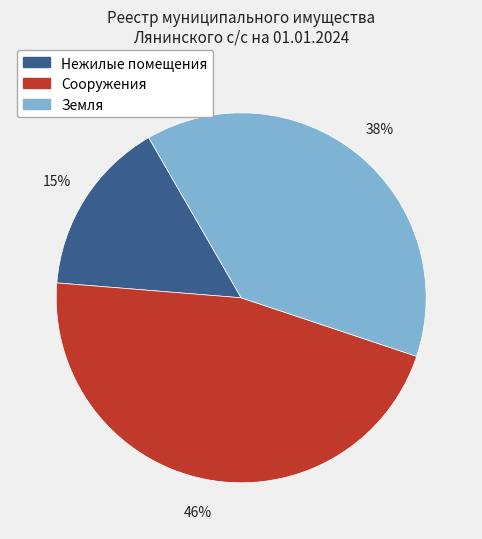

To the nearest percent, what is the combined percentage of Земля and Нежилые помещения?

54%